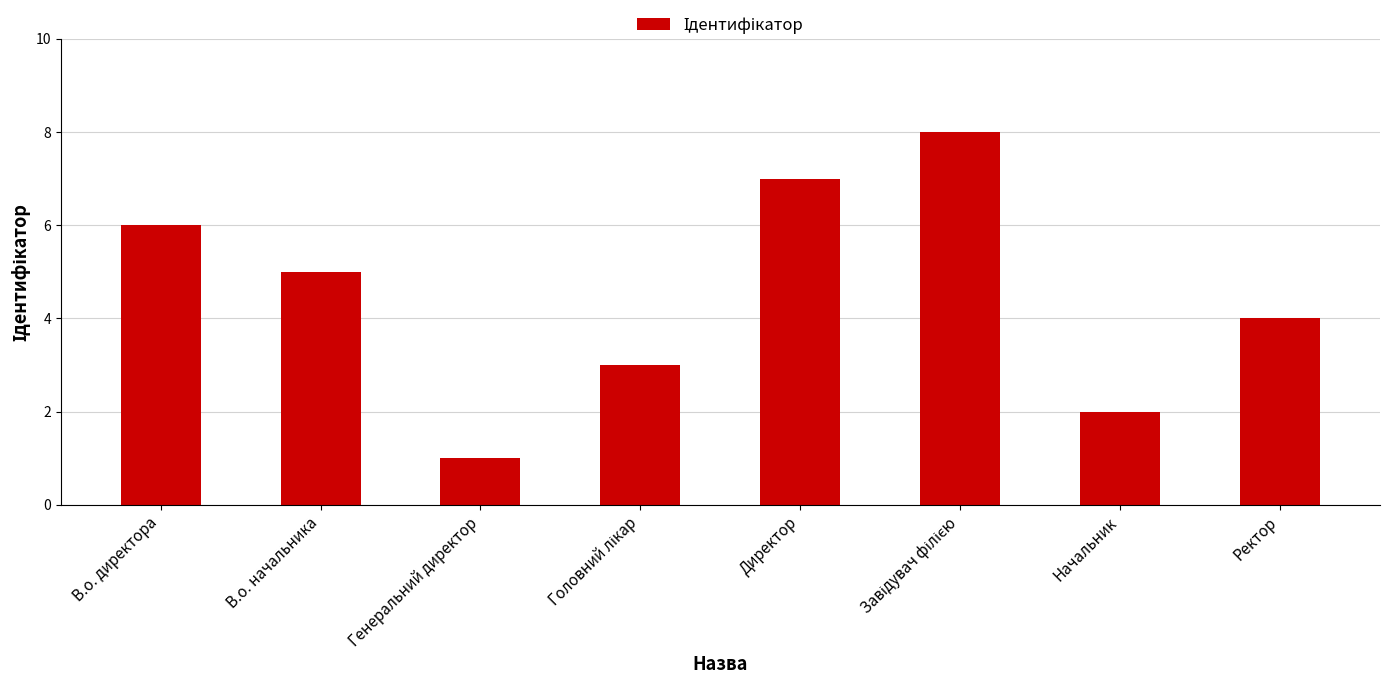

What is the label of the 1st bar from the left?

В.о. директора